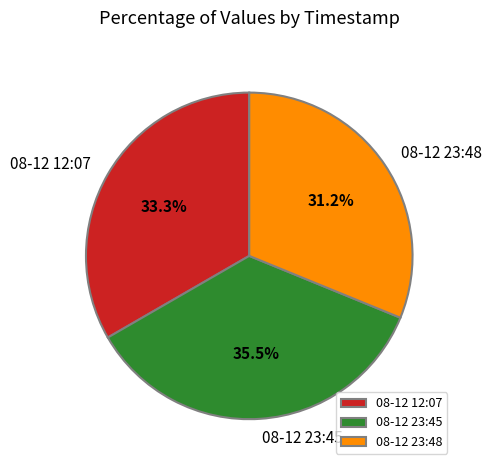

Rank the categories by value from lowest to highest.

08-12 23:48, 08-12 12:07, 08-12 23:45